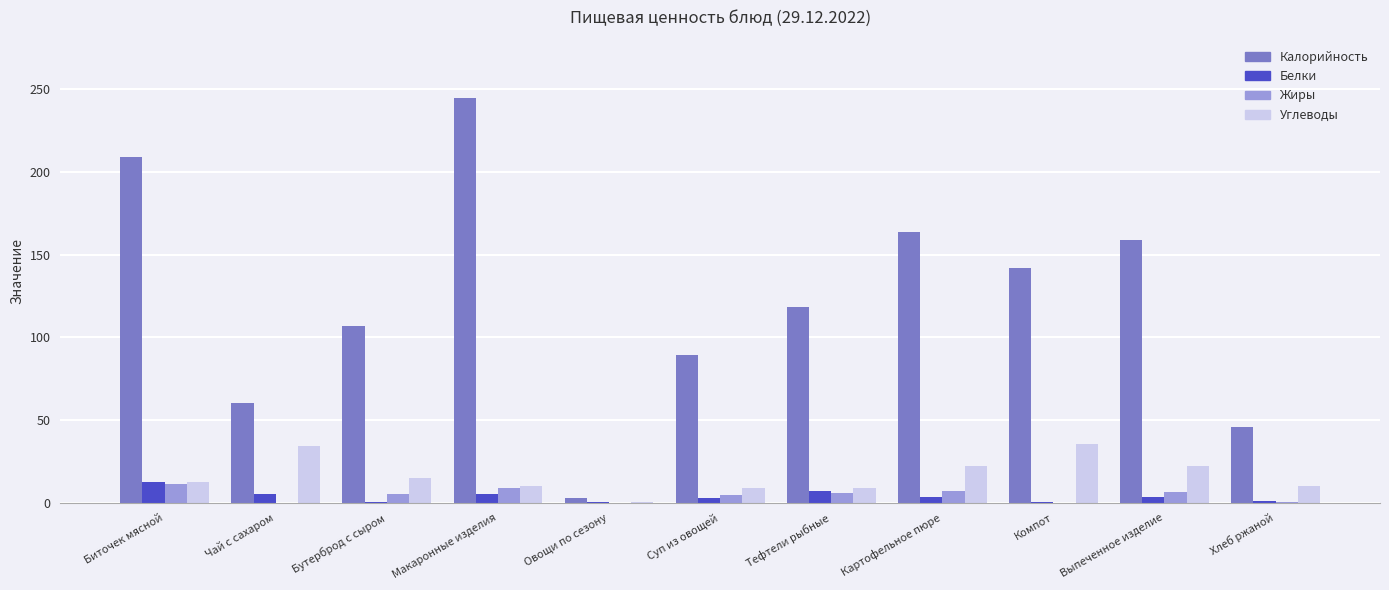

True or false: Калорийность has a value of 316.4 at Биточек мясной.

False